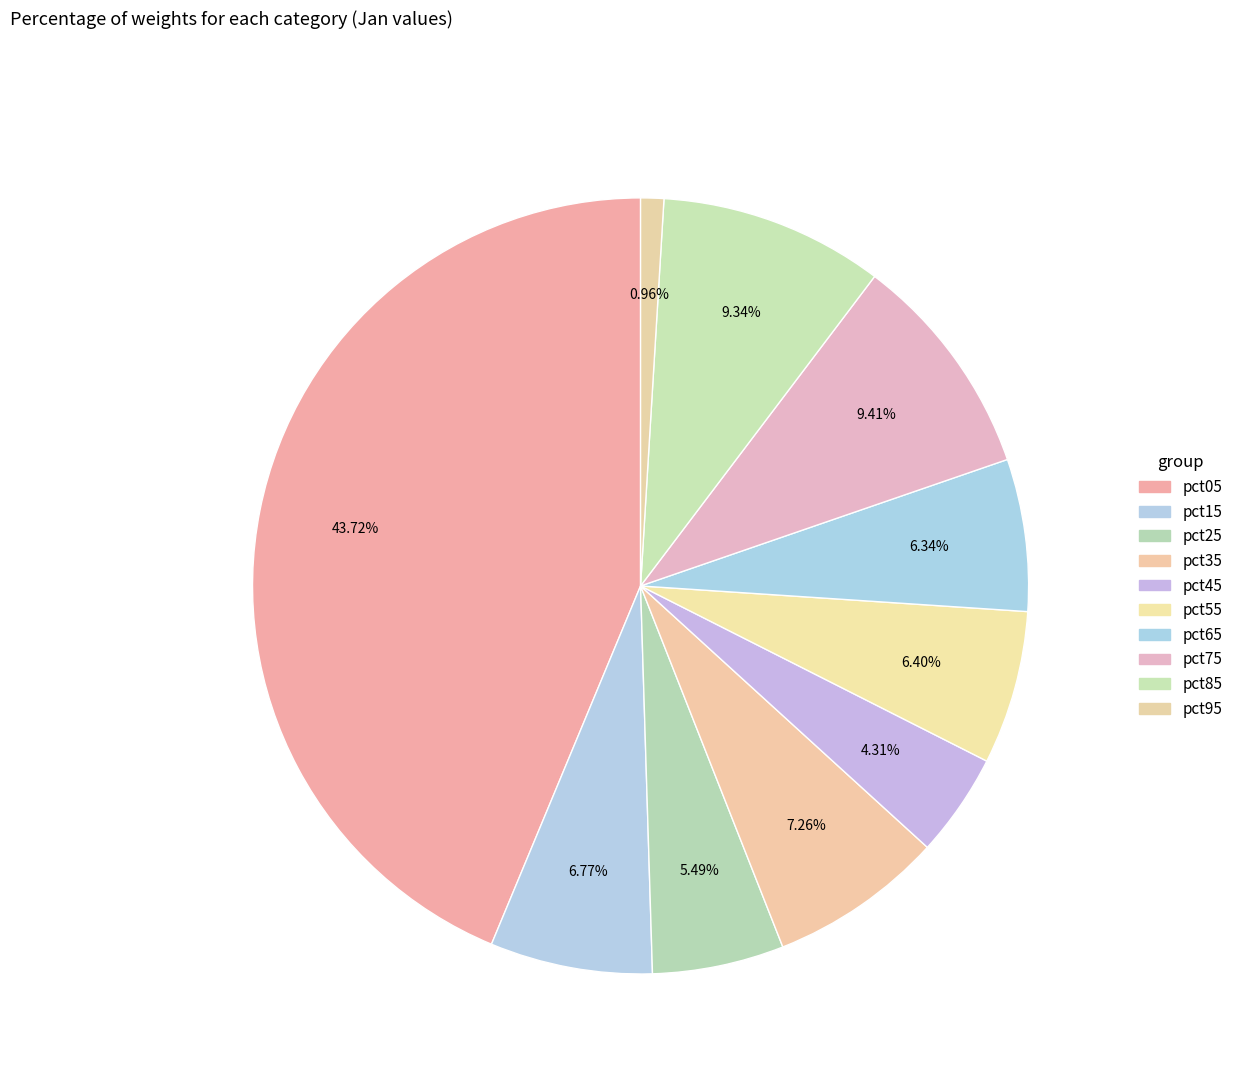

To the nearest percent, what is the difference between the largest and smallest slice percentages?

43%